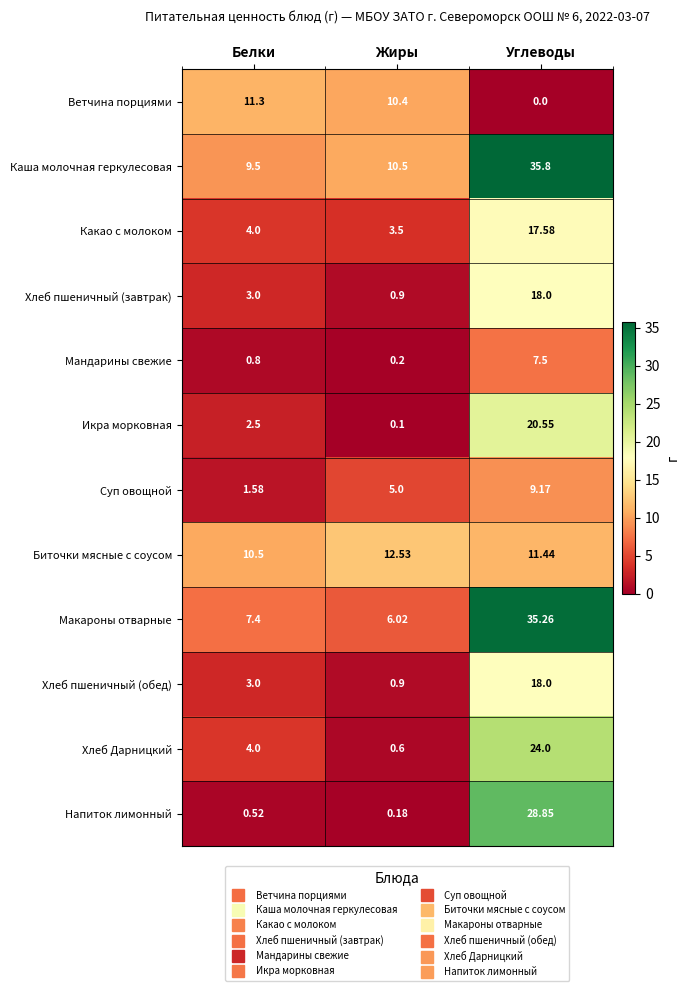

At which label does Хлеб Дарницкий reach its peak?

Углеводы